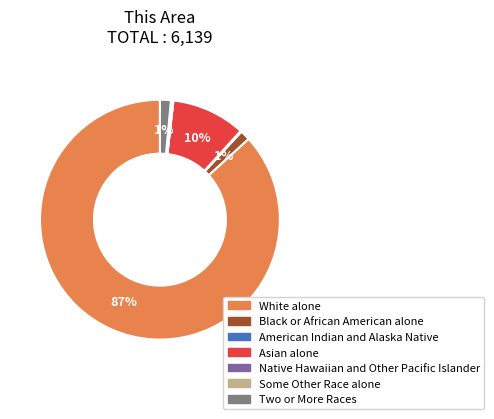

True or false: Two or More Races accounts for 11% of the total.

False